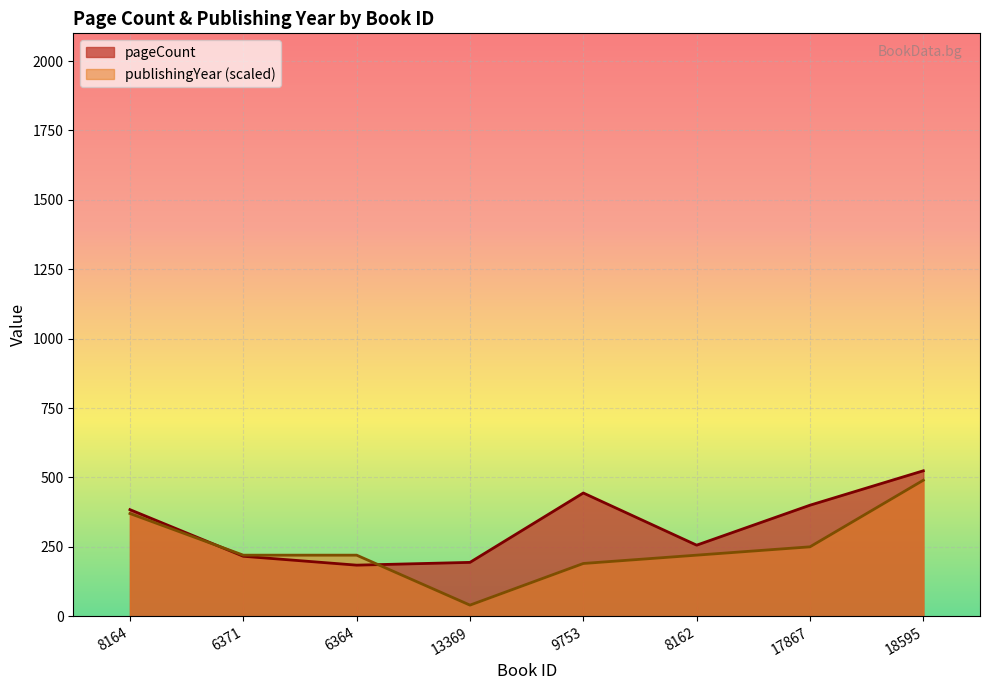

List the series in order of their overall mean, lowest first.

publishingYear (scaled), pageCount